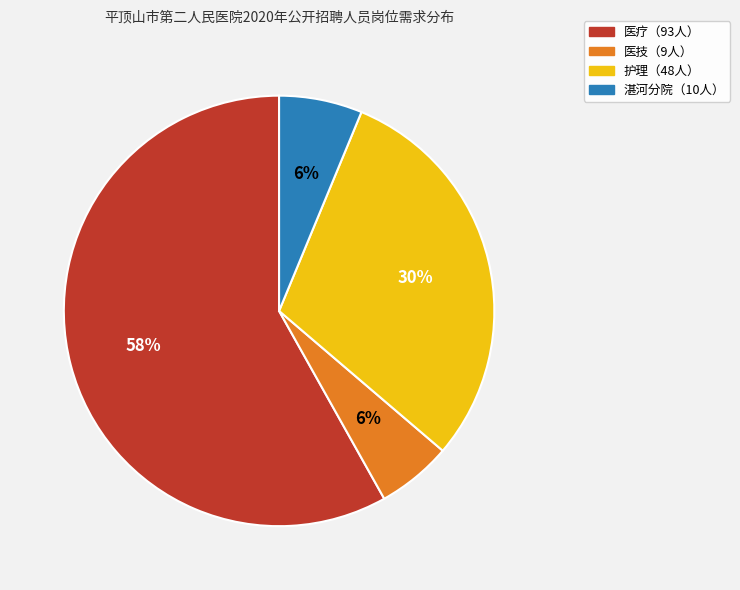

Is there a majority slice in this chart?

Yes